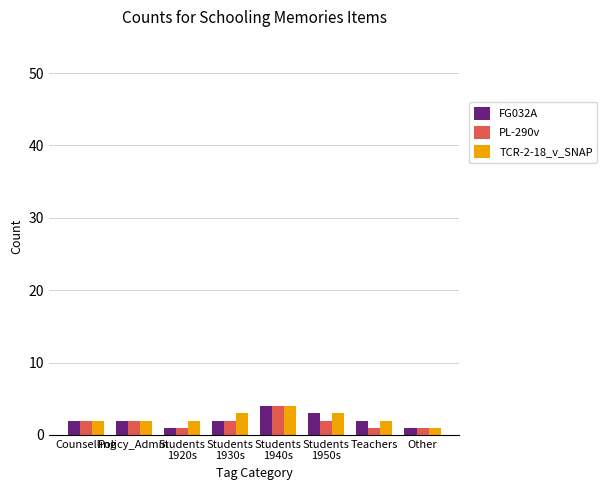

What is the label of the 4th bar from the right?

Students
1940s